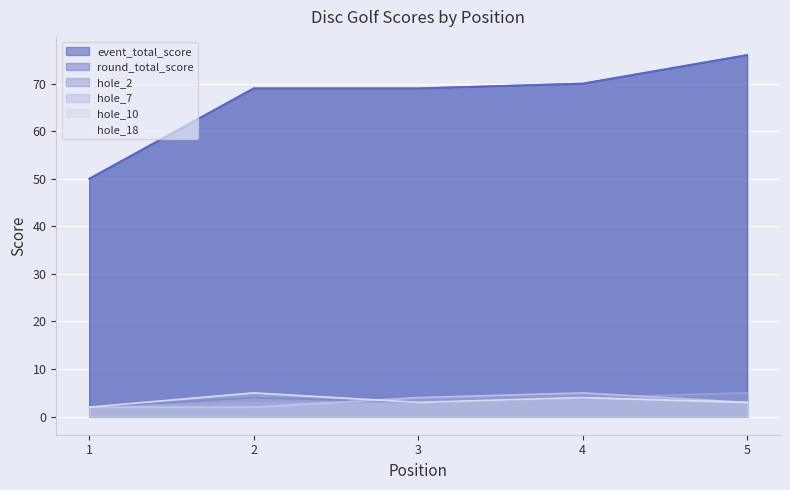

Which series has the largest range (max minus min)?

event_total_score